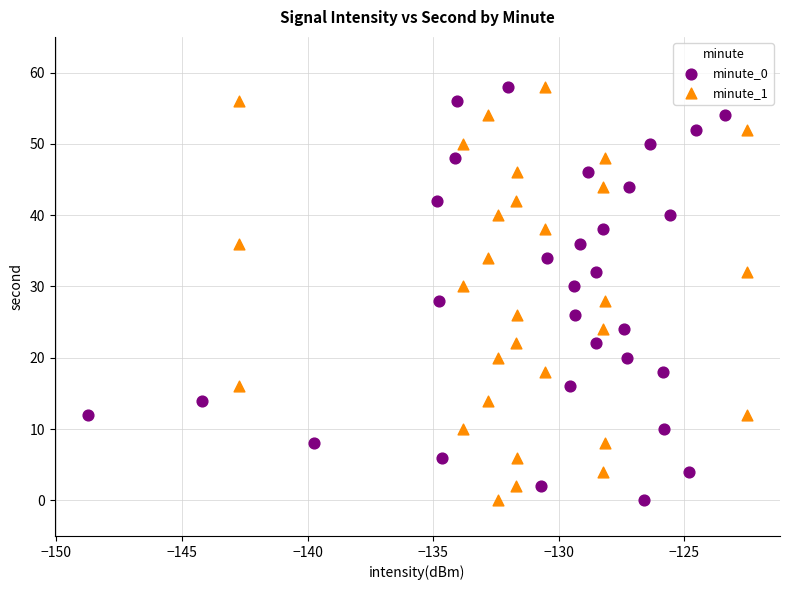

What are all the series names shown in the legend?

minute_0, minute_1